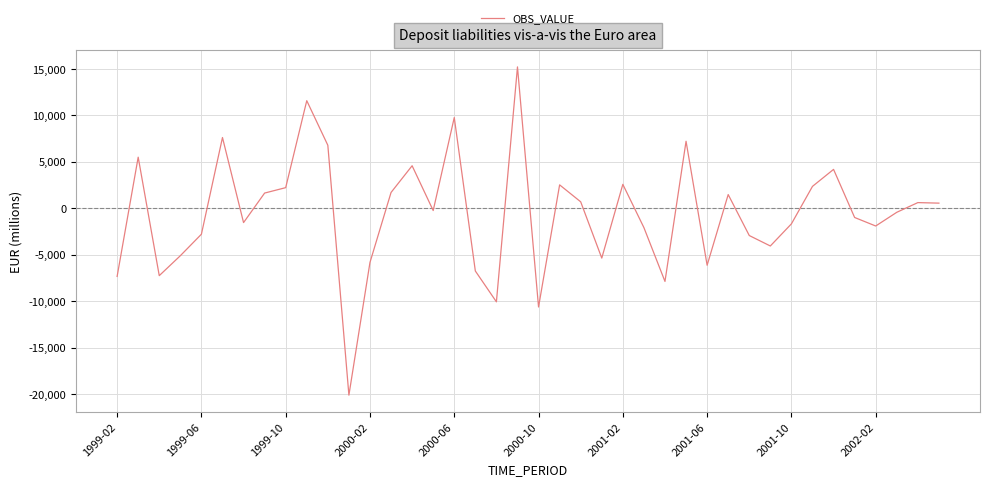

What is the greatest value displayed?

15181